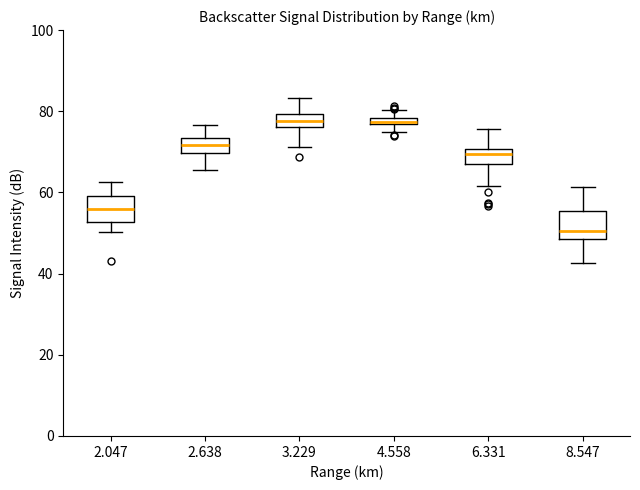

Where is the lower edge of the box at x = 6.331 on the y-axis? The values are not printed on the chart, so give them approximately, as read against the axis.

68